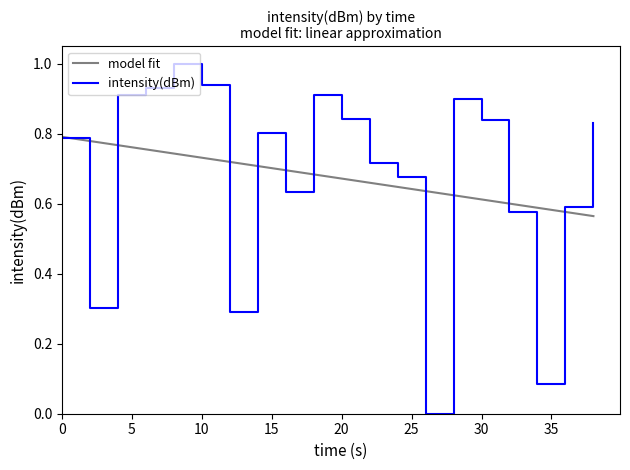

Which series has the widest spread of values?

intensity(dBm)